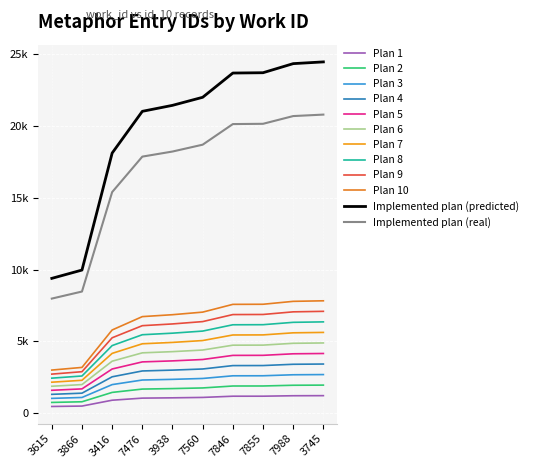

What is the label of the 8th point from the right?

3416